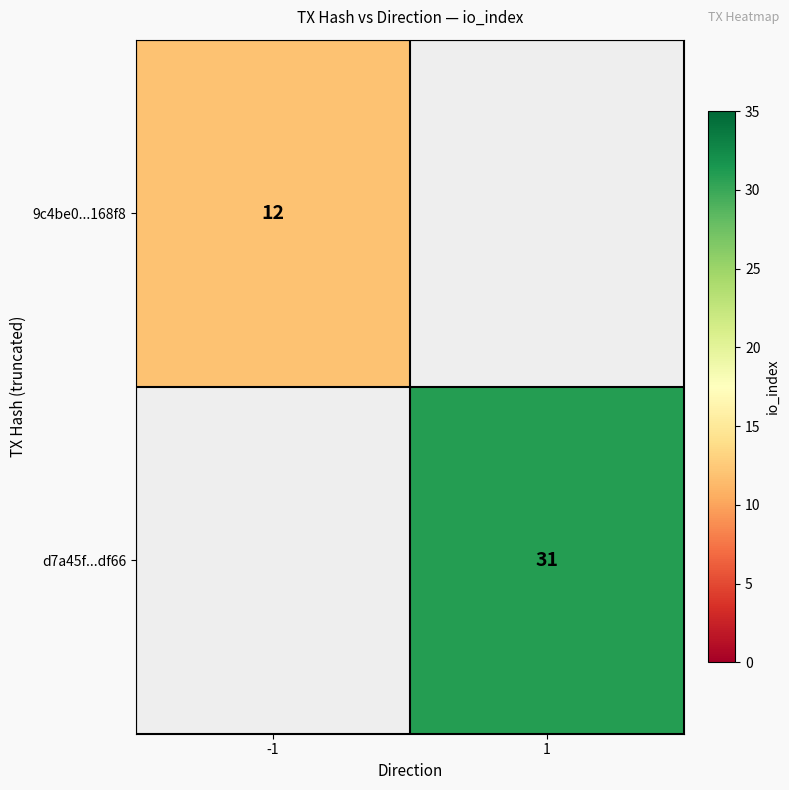

True or false: d7a45f...df66 has a value of 31 at 1.

True